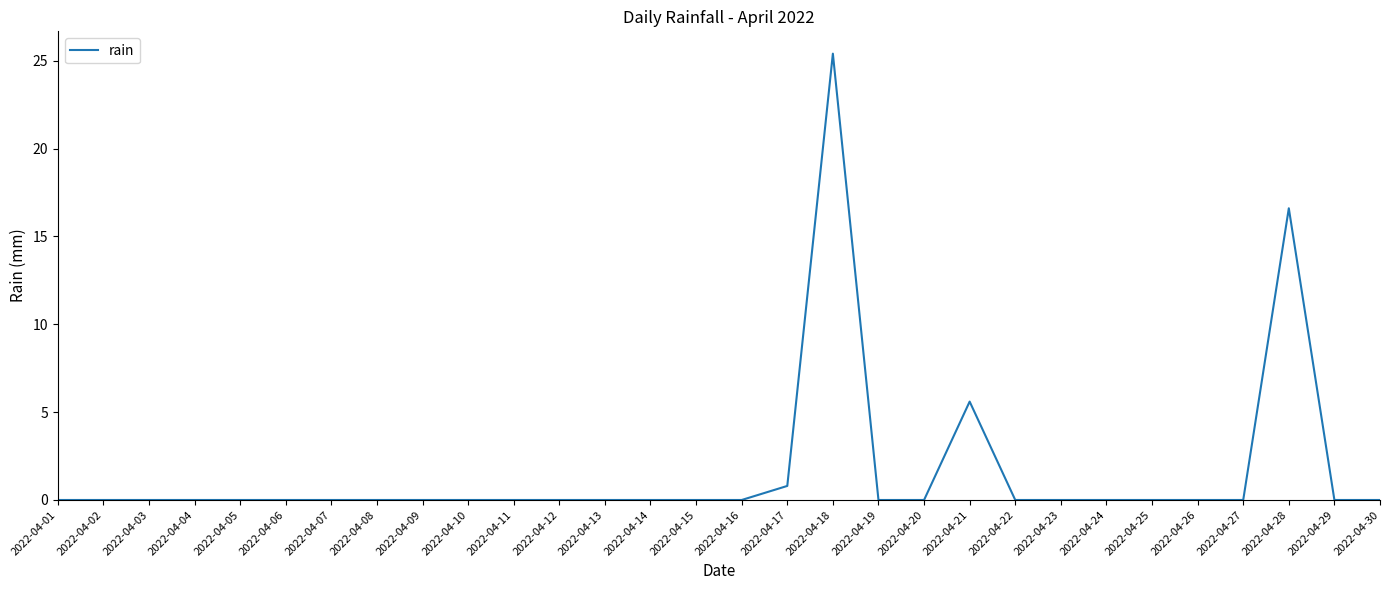

What is the difference between the second highest and minimum values?

16.6